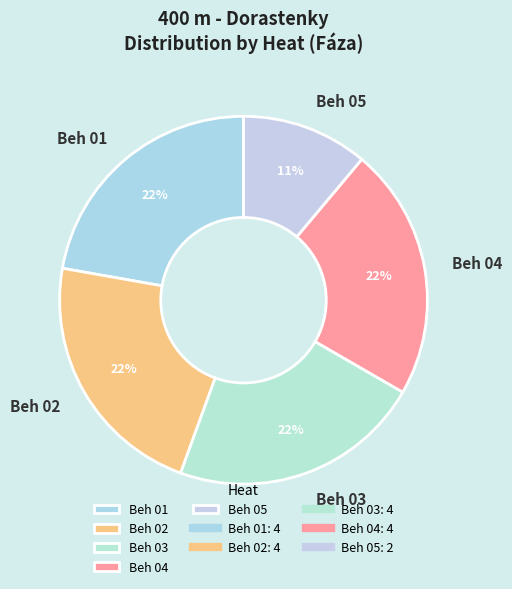

The Beh 03 slice represents 22% of the pie. True or false?

True